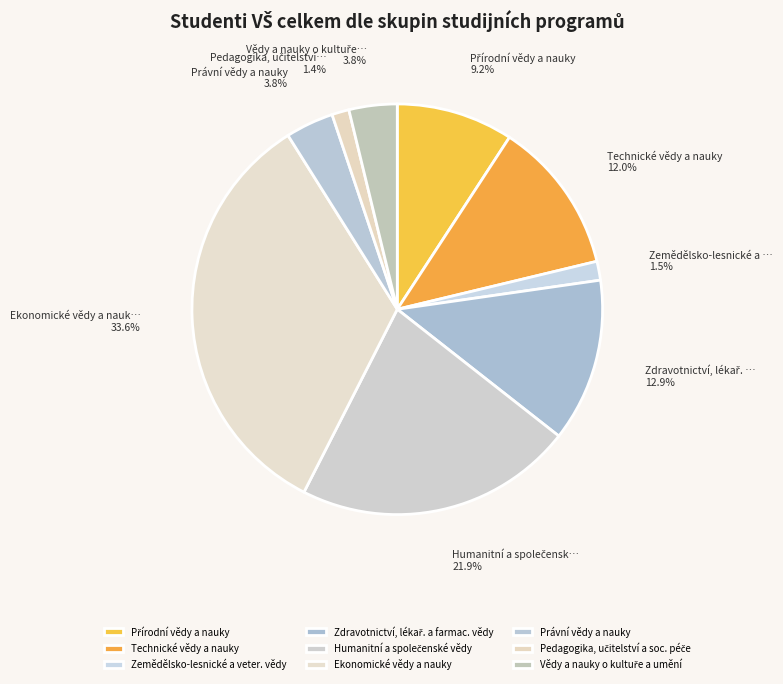

Which slice is the smallest?

Pedagogika, učitelství a soc. péče